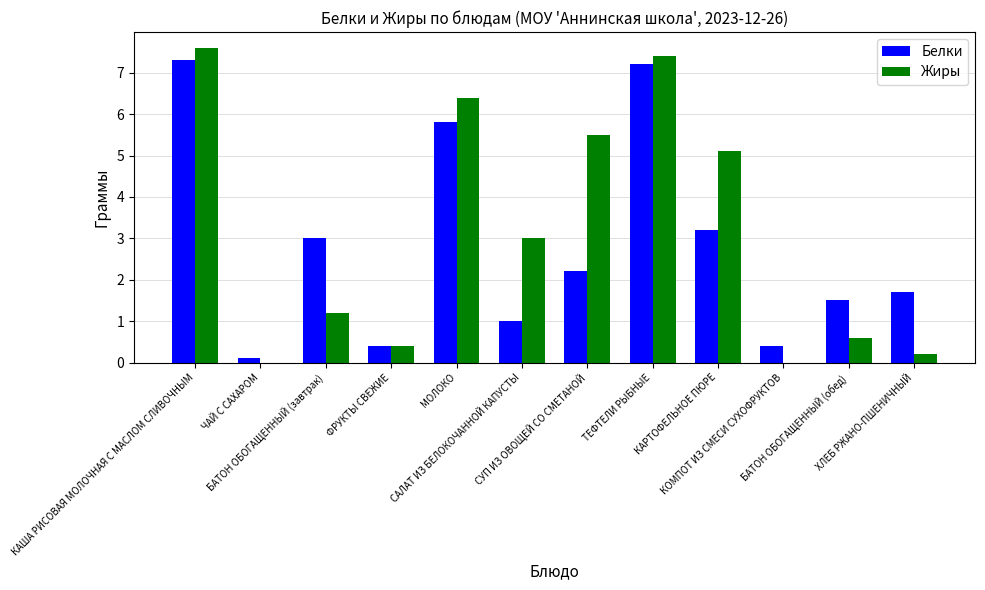

Count the number of data series in this chart.

2